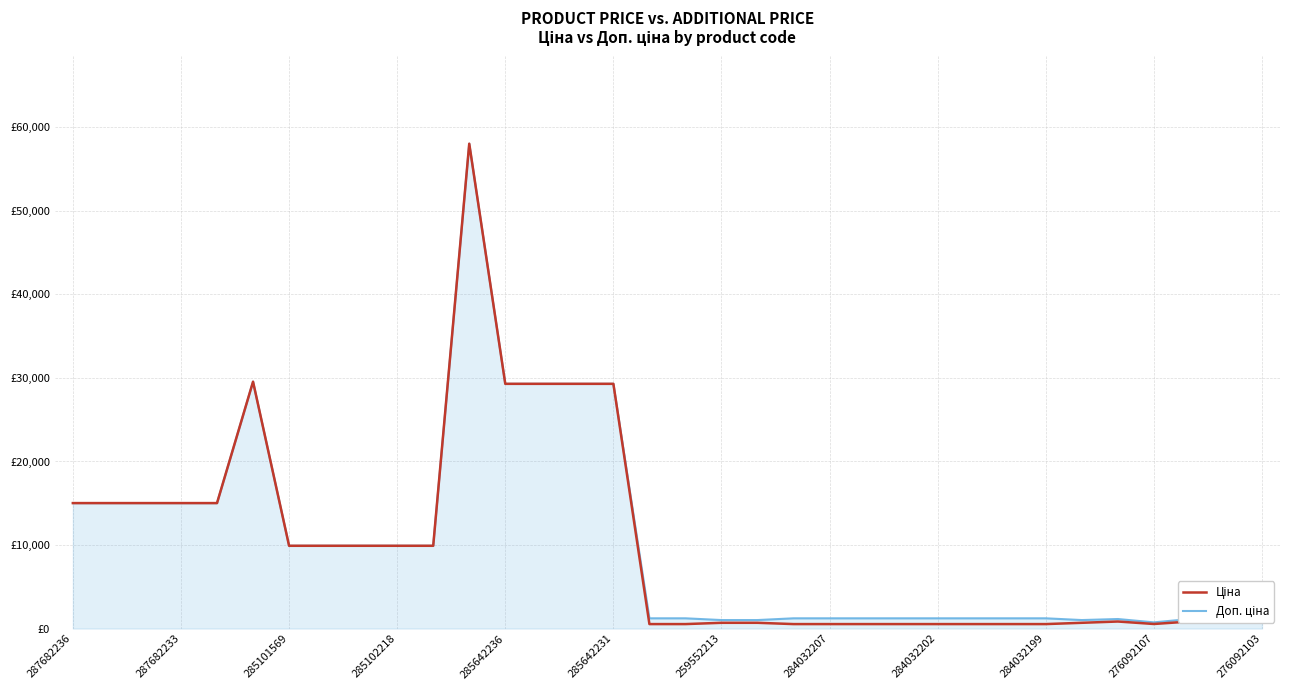

Does the chart have visible grid lines?

Yes